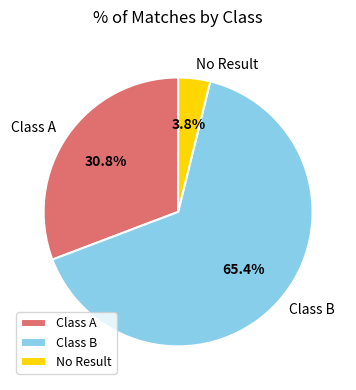

To the nearest percent, what is the average slice percentage?

33%